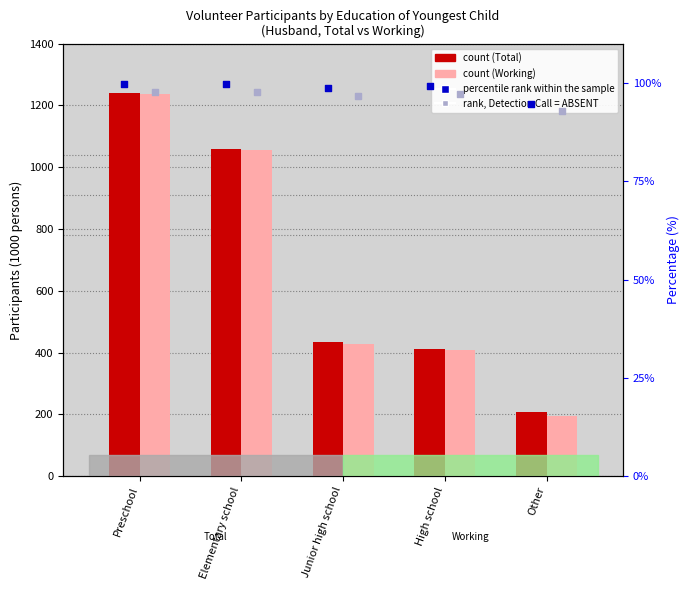

Which series reaches the maximum Y coordinate?

count (Total)